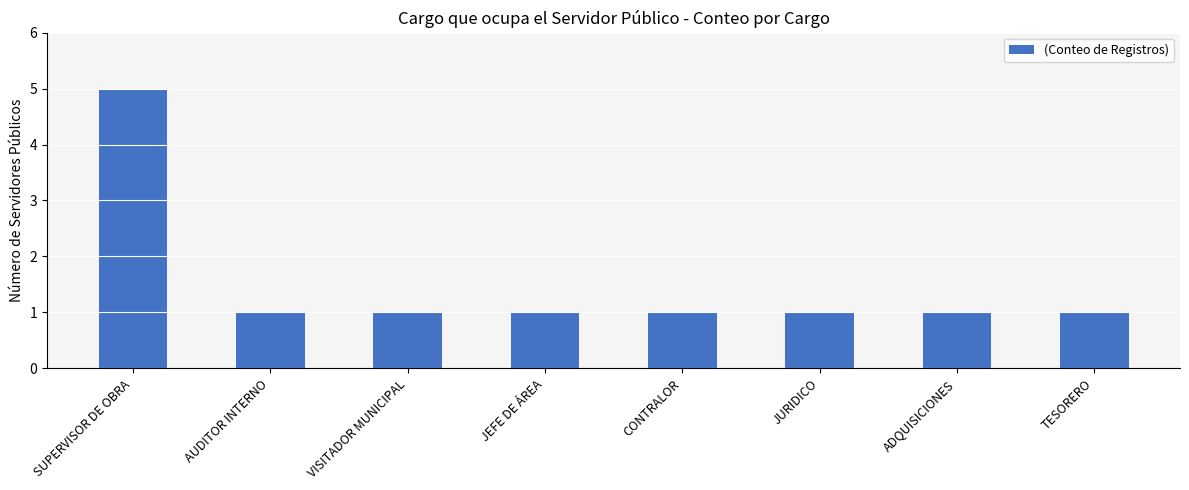

What is the label of the 2nd bar from the right?

ADQUISICIONES